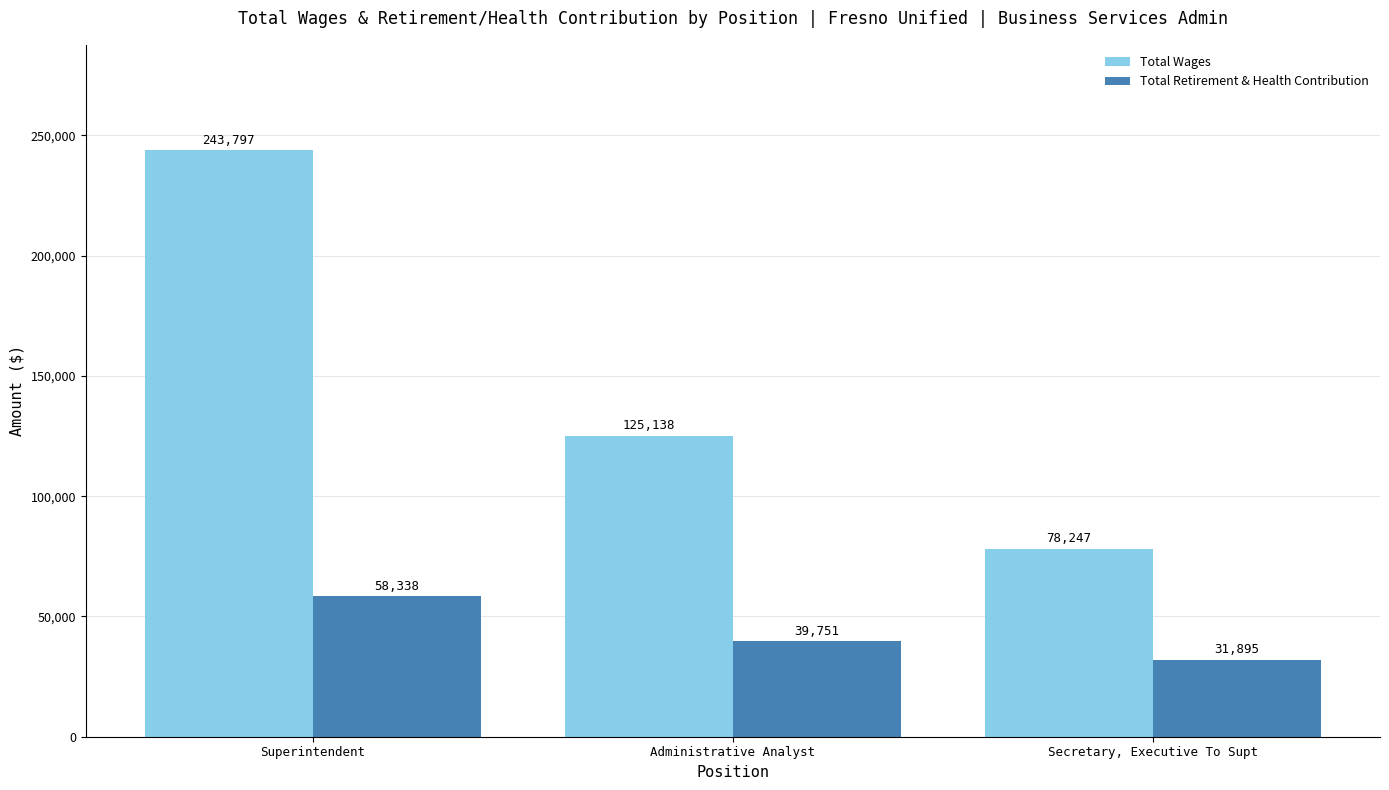

Count the number of categories in the chart.

3